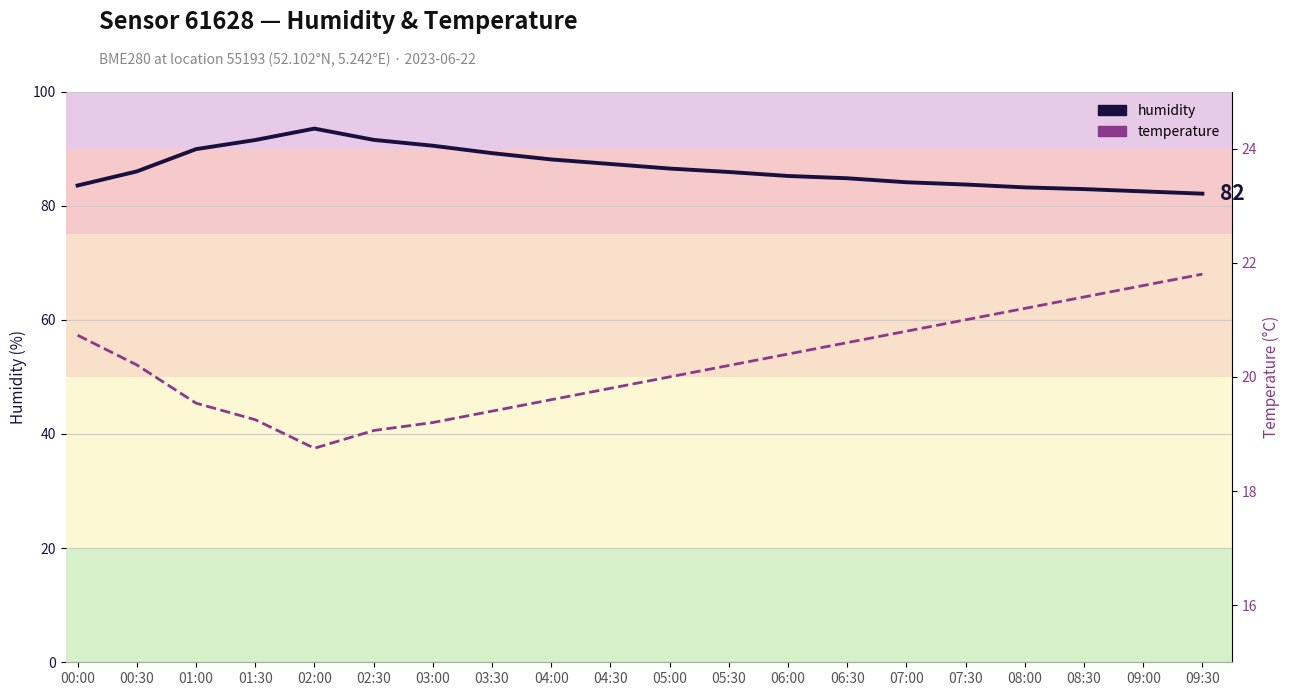

True or false: humidity has more than 1 points higher than both neighbors.

False